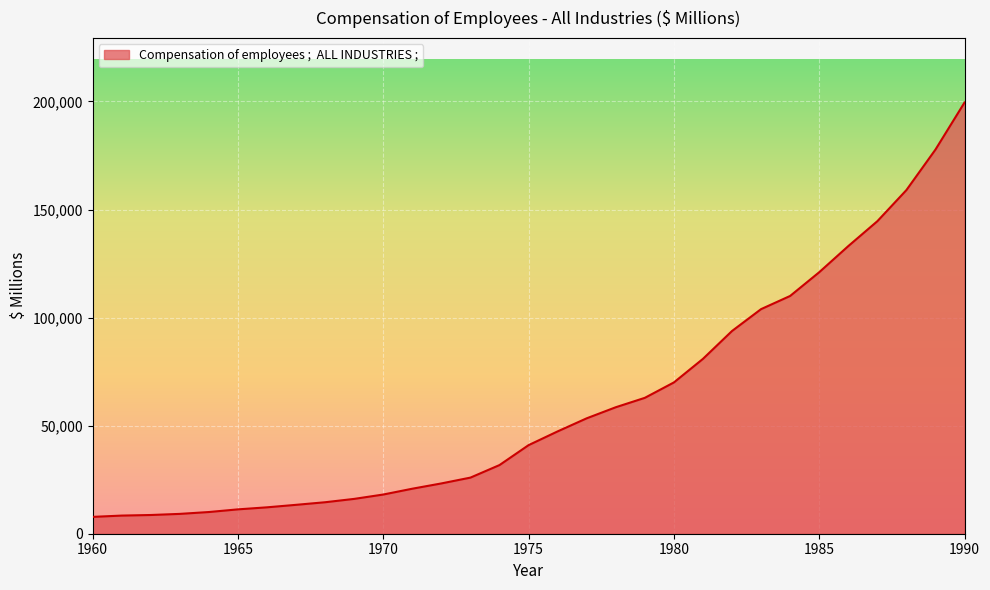

What is the difference between the second highest and minimum values?

169921